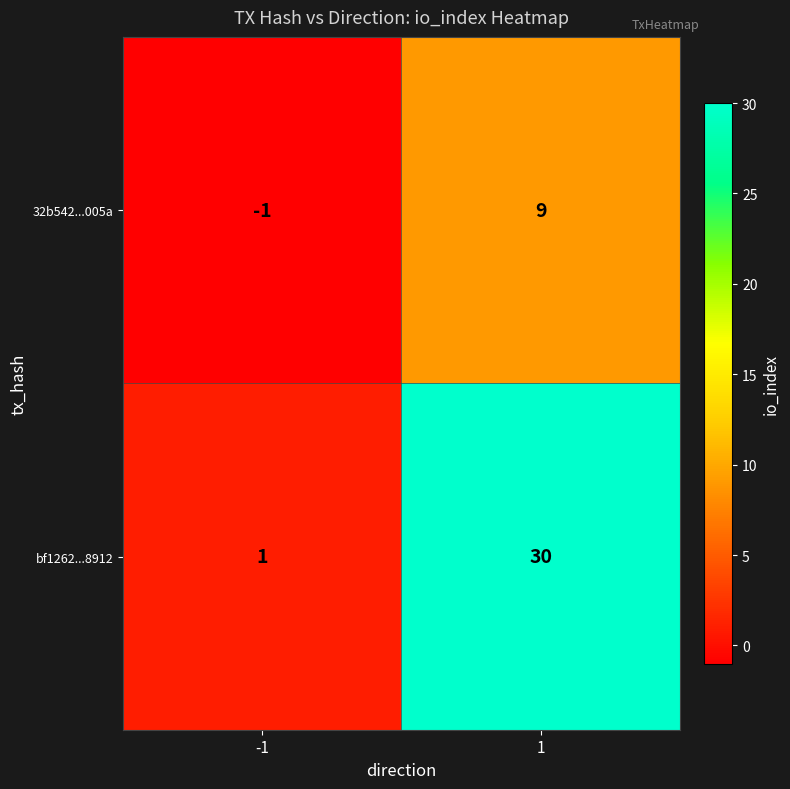

Reading left to right, extract all data points from this chart.

32b542...005a: -1	9
bf1262...8912: 1	30